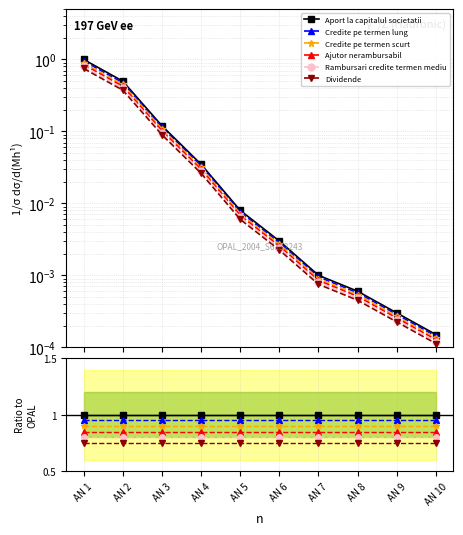

What is the maximum value shown in the chart?

1.0